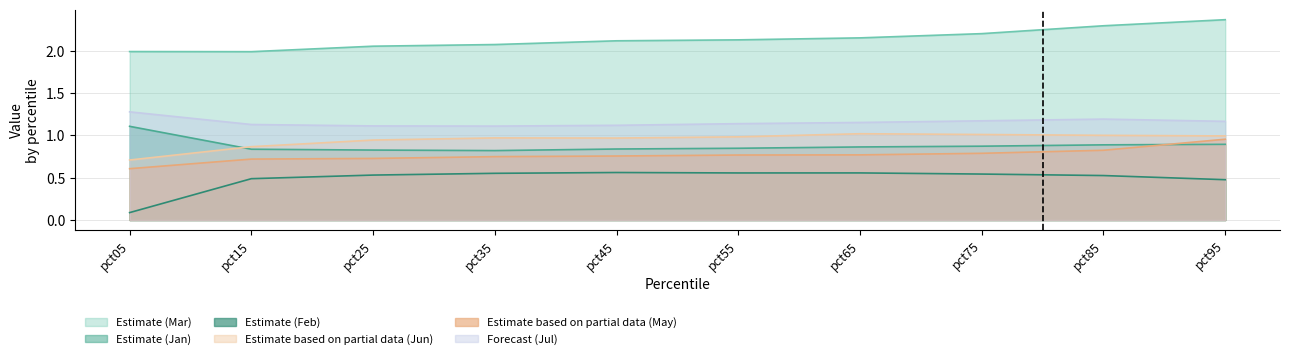

Rank the series at pct35 from lowest to highest value.

Estimate (Feb), Estimate based on partial data (May), Estimate (Jan), Estimate based on partial data (Jun), Forecast (Jul), Estimate (Mar)